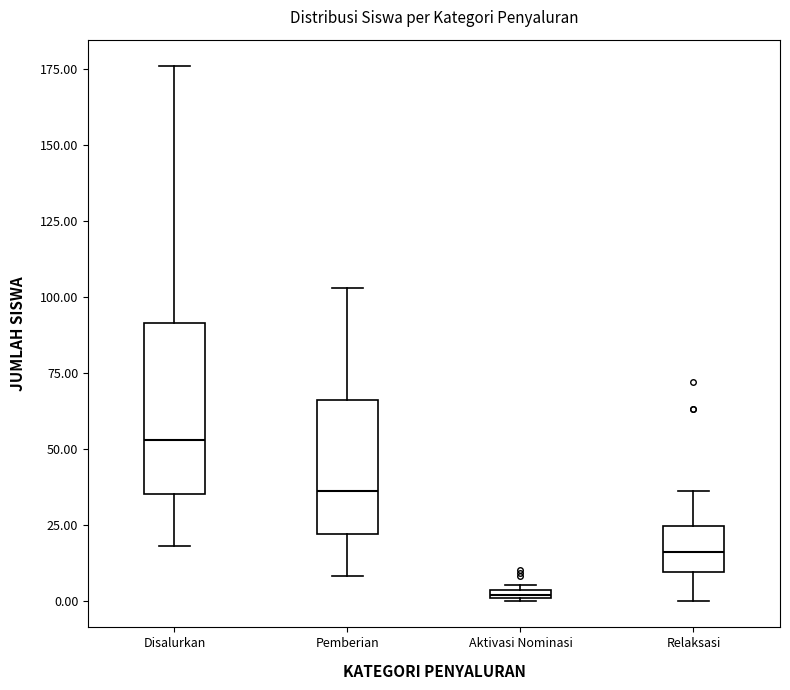

Which box has the highest median line?

Disalurkan